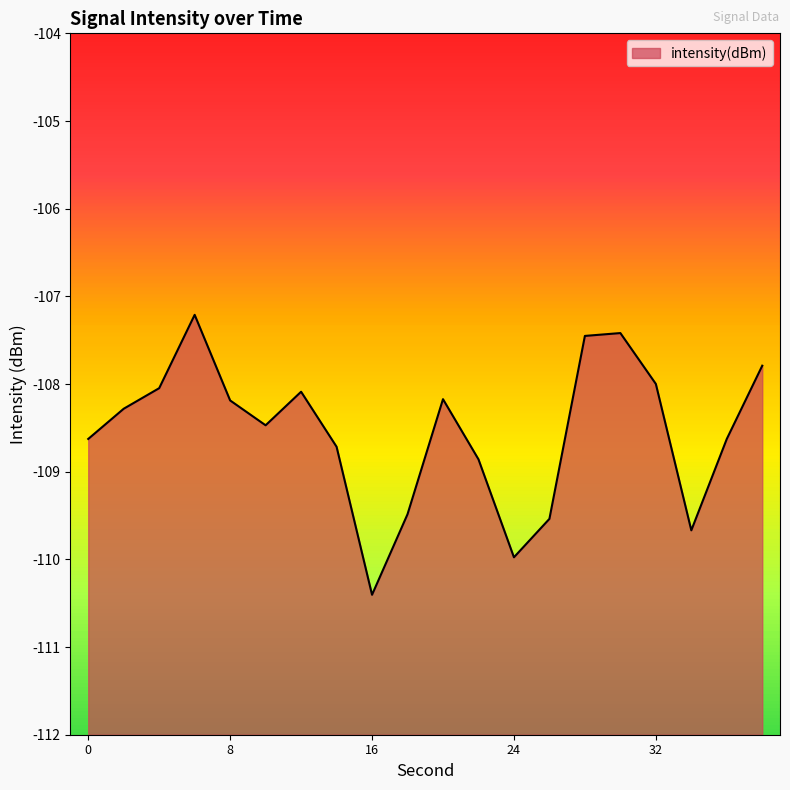

Reading right to left, transcribe all the data shown in this chart.

-107.8	-108.6	-109.7	-108.0	-107.4	-107.5	-109.5	-110.0	-108.9	-108.2	-109.5	-110.4	-108.7	-108.1	-108.5	-108.2	-107.2	-108.0	-108.3	-108.6